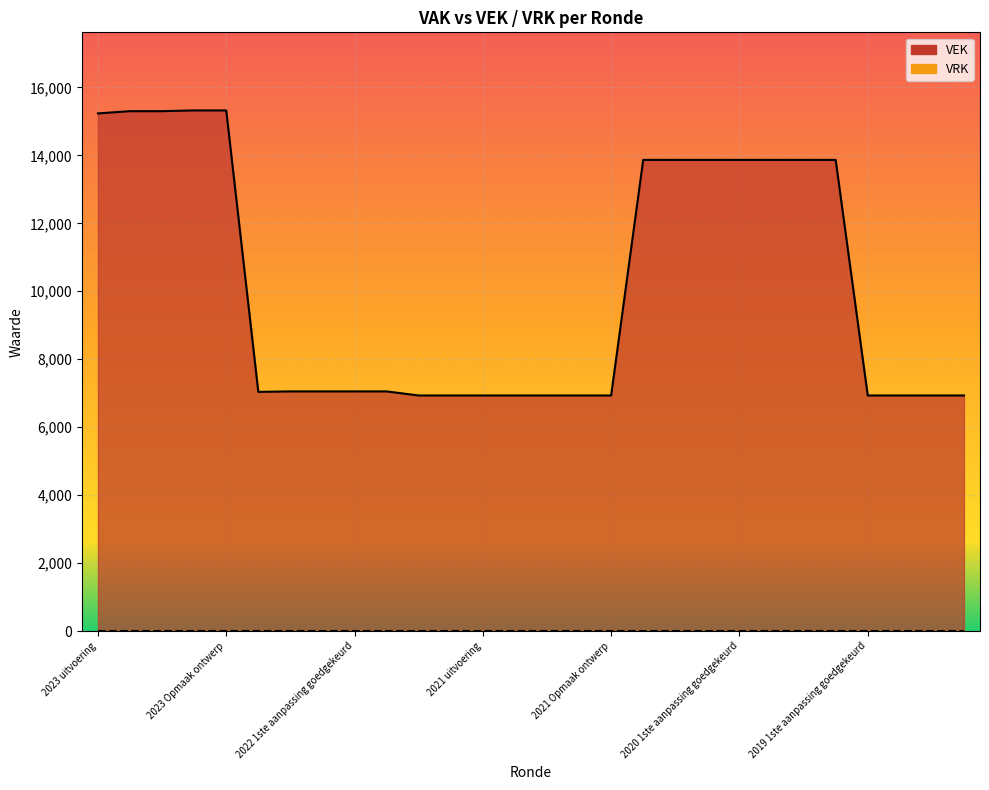

Reading right to left, extract all data points from this chart.

2019 opmaak ontwerp=6933	2019 opmaak goedgekeurd=6933	2019 1ste aanpassing ontwerp=6933	2019 1ste aanpassing goedgekeurd=6933	2020 Opmaak ontwerp=13866	2020 Opmaak goedgekeurd=13866	2020 1ste aanpassing ontwerp=13866	2020 1ste aanpassing goedgekeurd=13866	2020 2de aanpassing ontwerp=13866	2020 2de aanpassing goedgekeurd=13866	2020 uitvoering=13866	2021 Opmaak ontwerp=6933	2021 Opmaak goedgekeurd=6933	2021 1ste aanpassing ontwerp=6933	2021 1ste aanpassing goedgekeurd=6933	2021 uitvoering=6933	2022 Opmaak ontwerp=6933	2022 Opmaak goedgekeurd=6933	2022 1ste aanpassing ontwerp=7053	2022 1ste aanpassing goedgekeurd=7053	2022 2de aanpassing ontwerp=7053	2022 2de aanpassing goedgekeurd=7053	2022 uitvoering=7039	2023 Opmaak ontwerp=15322	2023 Opmaak goedgekeurd=15322	2023 1ste aanpassing ontwerp=15300	2023 1ste aanpassing goedgekeurd=15300	2023 uitvoering=15234